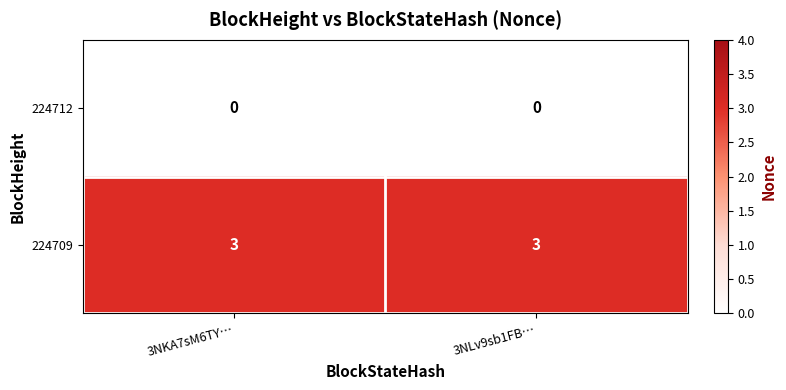

The value of 224712 at 3NKA7sM6TY… is 0. True or false?

True